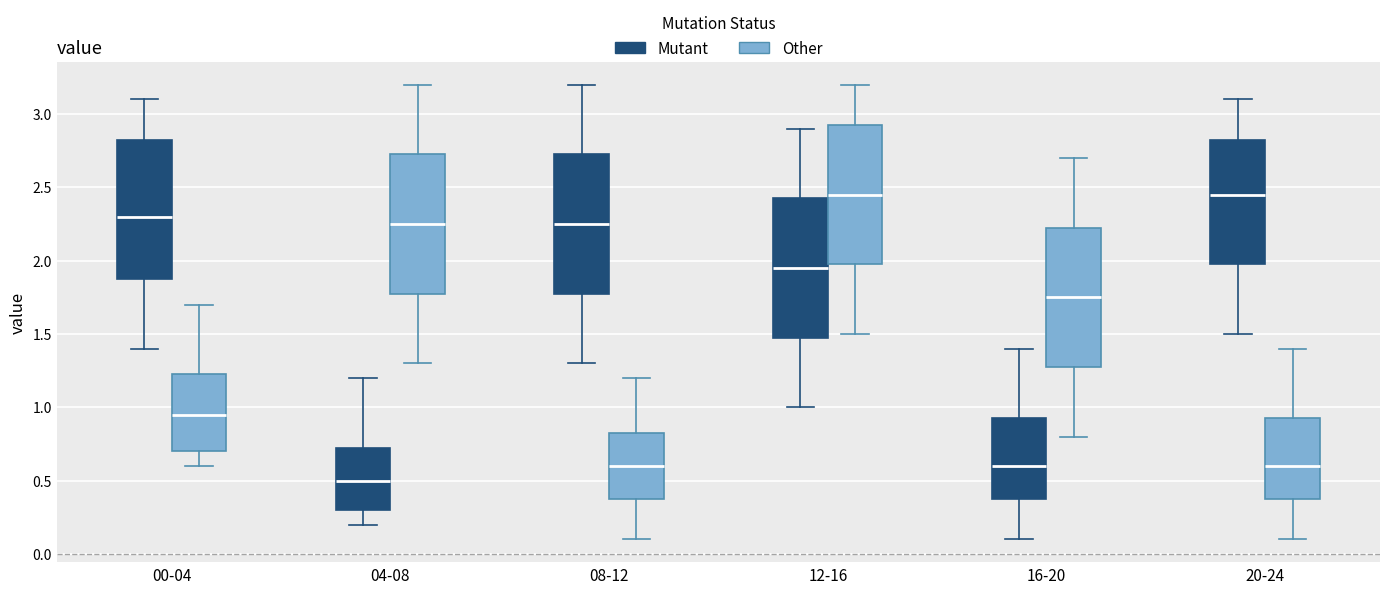

Where does the upper whisker of the box for 20-24 (Other) end on the y-axis? The values are not printed on the chart, so give them approximately, as read against the axis.

1.40